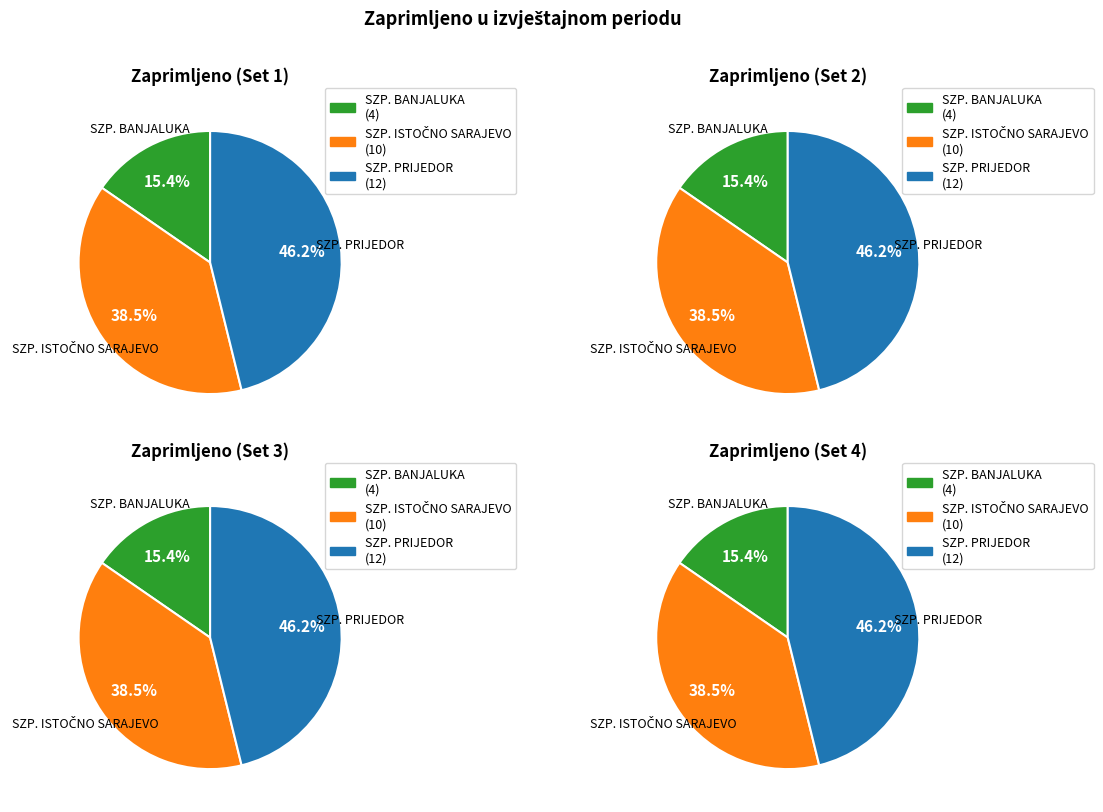

The SZP. BANJALUKA slice represents 15% of the pie. True or false?

True